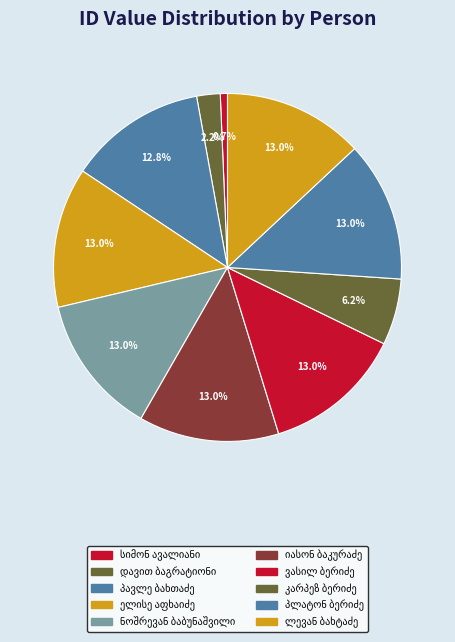

Combined, what portion of the pie is ვასილ ბერიძე and ელისე აფხაიძე?

26.1%